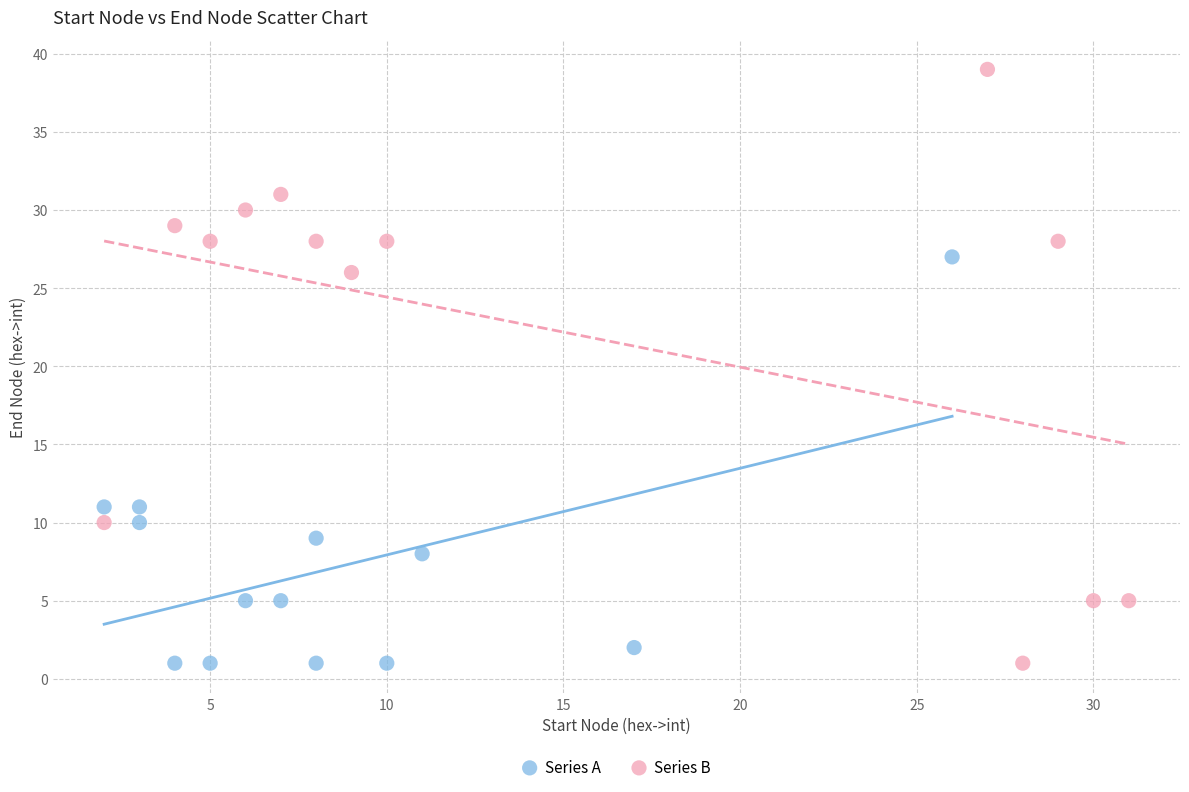

Which series reaches the maximum Y coordinate?

Series B